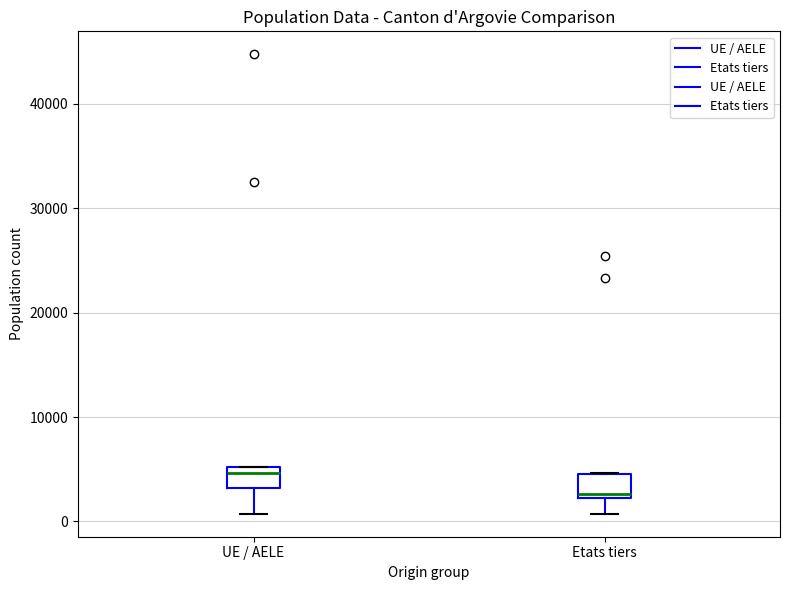

Reading left to right, read every box against the y-axis: the position of its median line, the range the box covers, and the ends of its whiskers. The values are not printed on the chart, so give them approximately, as read against the axis.

UE / AELE: median 5000 (just below the box's upper edge), box 3000 to 5000, whiskers 1000 to 5000
Etats tiers: median 3000, box 2000 to 5000, whiskers 1000 to 5000